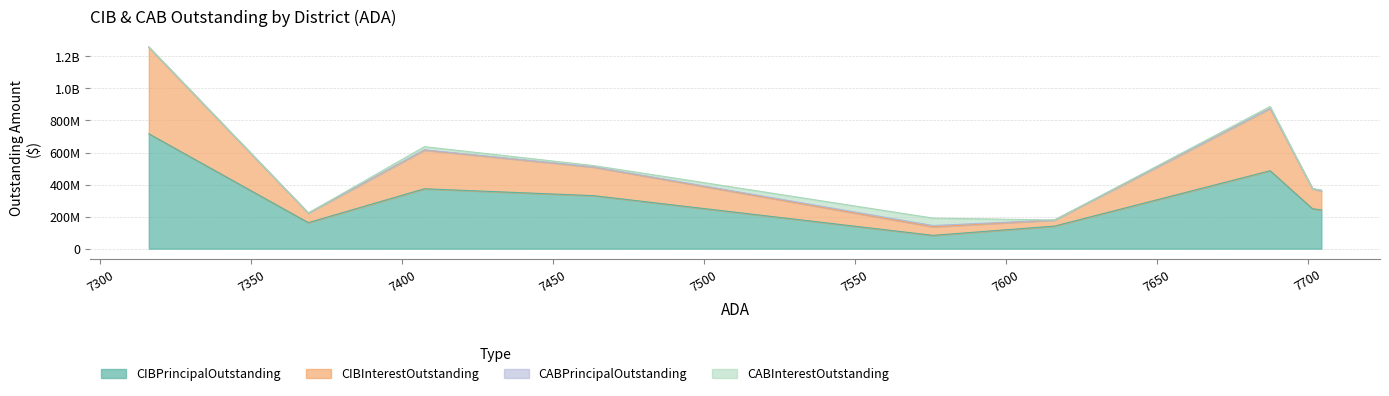

Which series changed the most between Weatherford ISD and Aledo ISD?

CIBInterestOutstanding